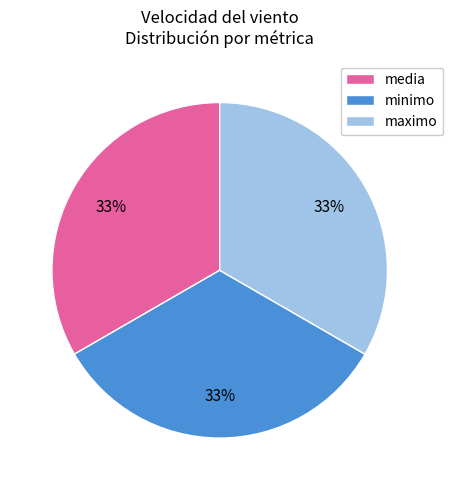

The minimo slice represents 33% of the pie. True or false?

True